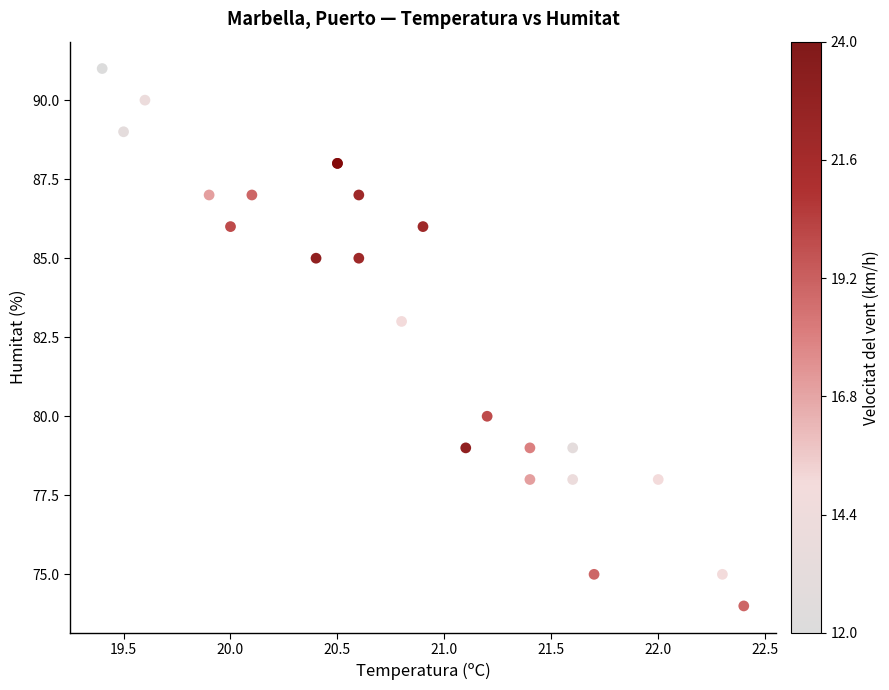

What Y value in the scatter plot is closest to 82?

83